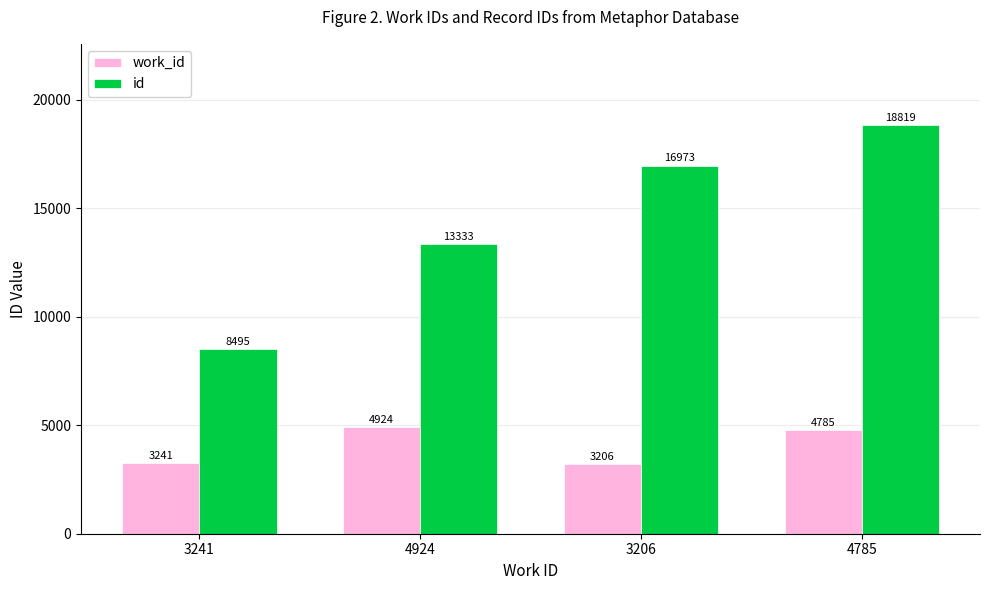

What is the label of the 1st bar from the left?

3241